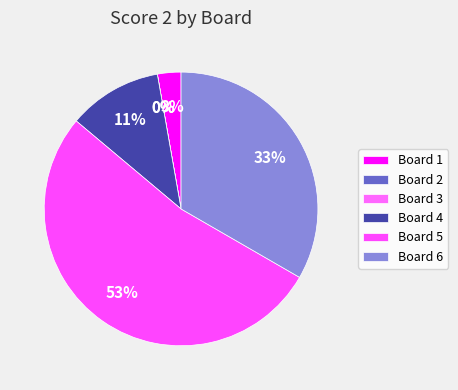

What portion of the pie excludes Board 1?

97.2%